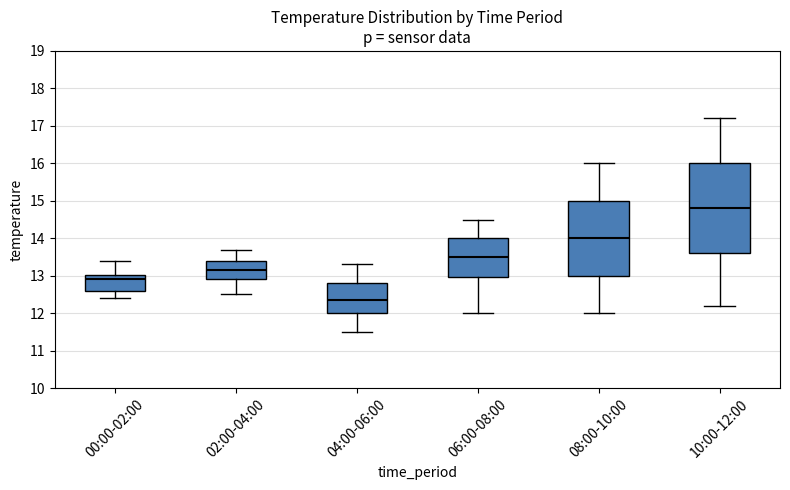

Reading left to right, read every box against the y-axis: the position of its median line, the range the box covers, and the ends of its whiskers. The values are not printed on the chart, so give them approximately, as read against the axis.

00:00-02:00: median 12.9, box 12.6 to 13.0, whiskers 12.4 to 13.4
02:00-04:00: median 13.2, box 12.9 to 13.4, whiskers 12.5 to 13.7
04:00-06:00: median 12.4, box 12.0 to 12.8, whiskers 11.5 to 13.3
06:00-08:00: median 13.5, box 13.0 to 14.0, whiskers 12.0 to 14.5
08:00-10:00: median 14.0, box 13.0 to 15.0, whiskers 12.0 to 16.0
10:00-12:00: median 14.8, box 13.6 to 16.0, whiskers 12.2 to 17.2